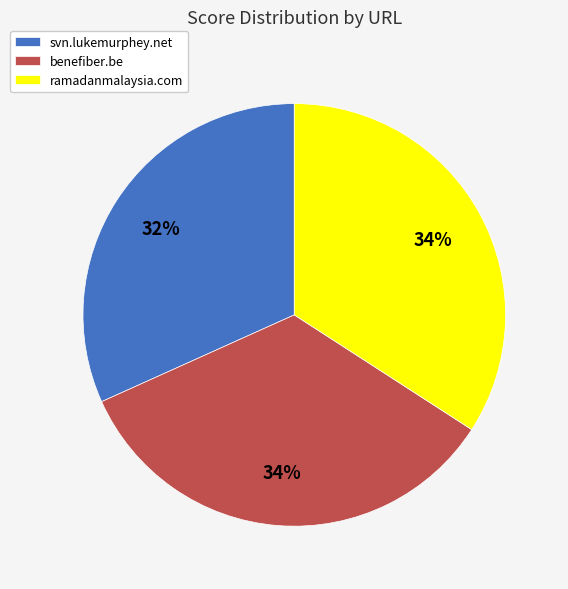

To the nearest percent, what percentage of the pie is ramadanmalaysia.com?

34%